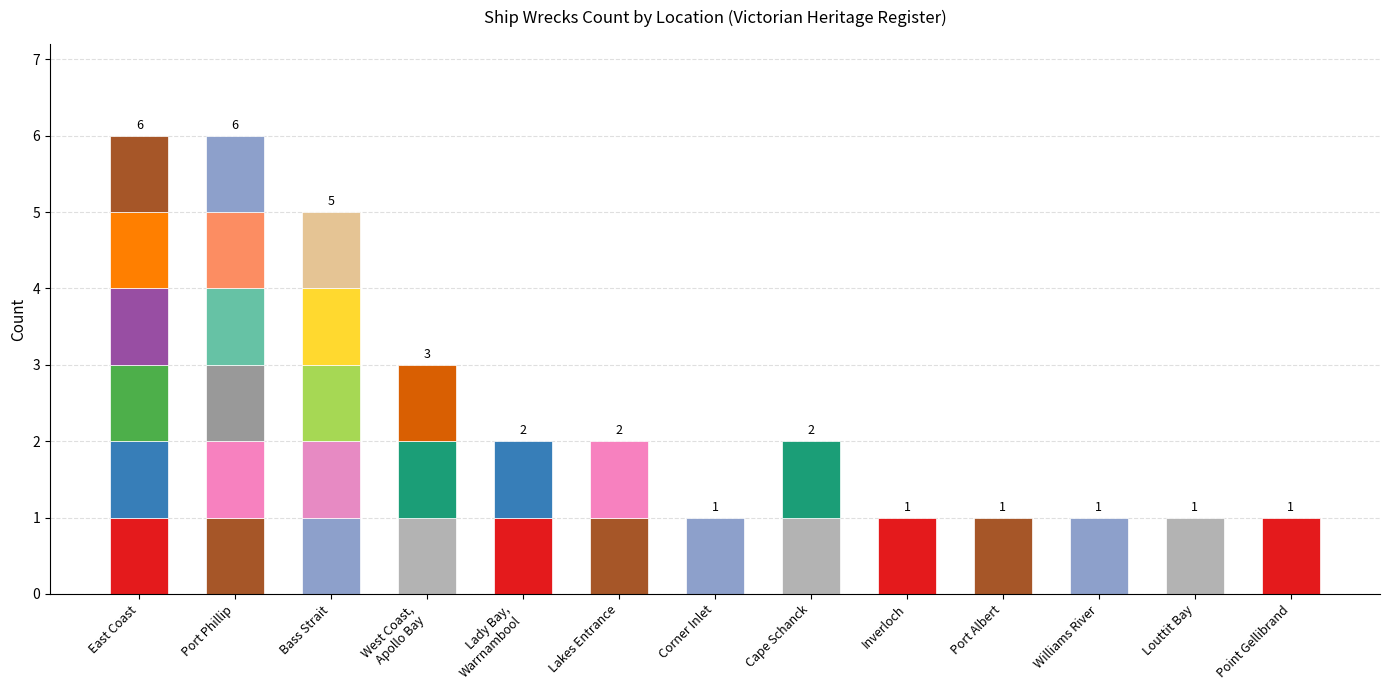

Count the number of data series in this chart.

1